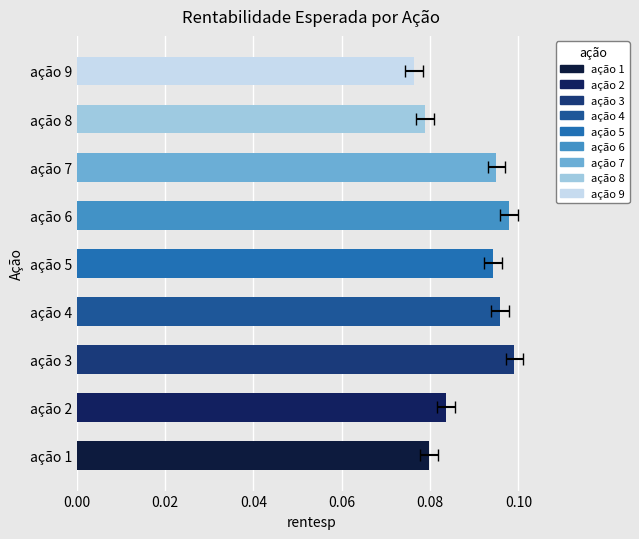

What is the sum of all values?

0.8